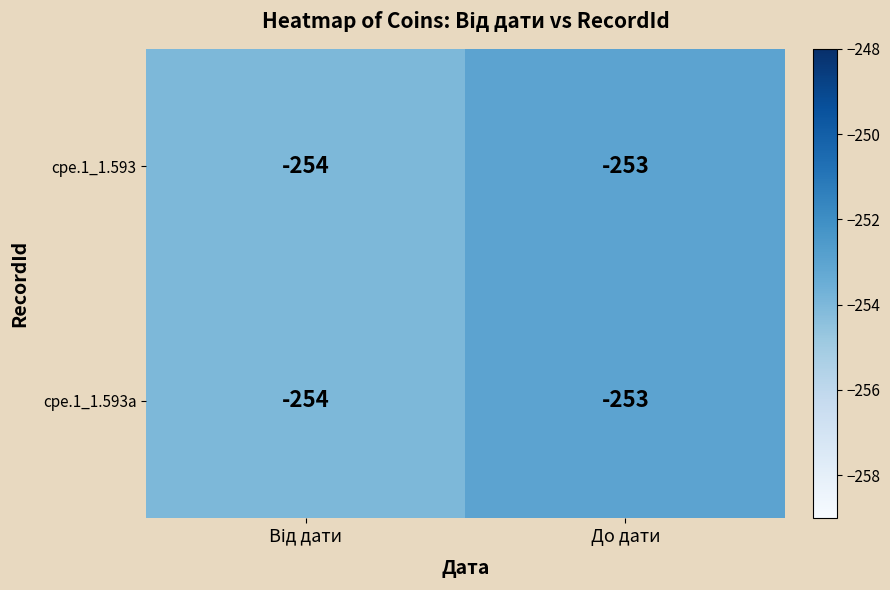

What is the minimum value shown in the chart?

-254